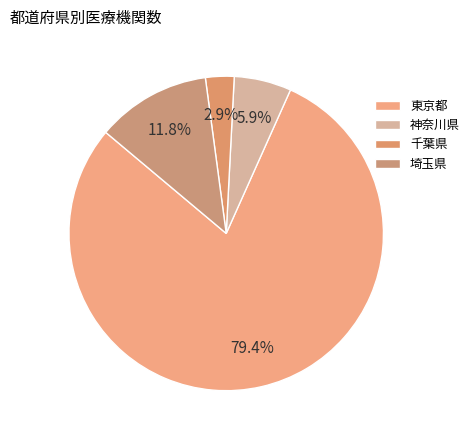

Which slice is the largest?

東京都